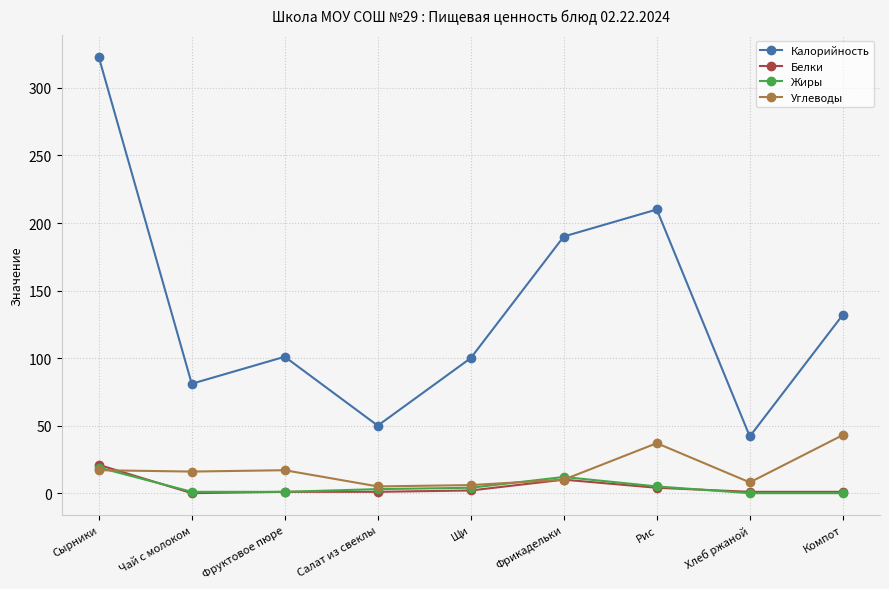

What is the label of the 8th point from the right?

Чай с молоком